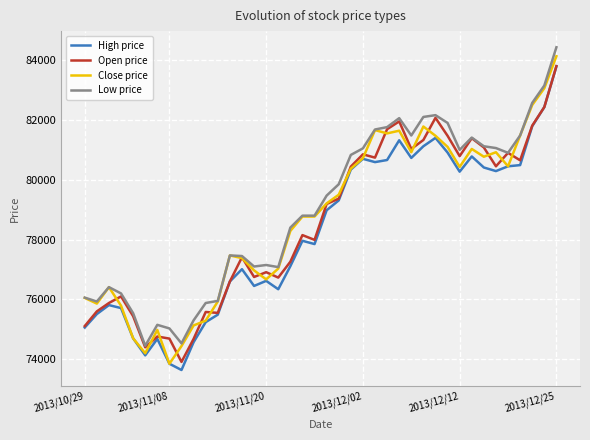

What is the greatest value displayed?

84430